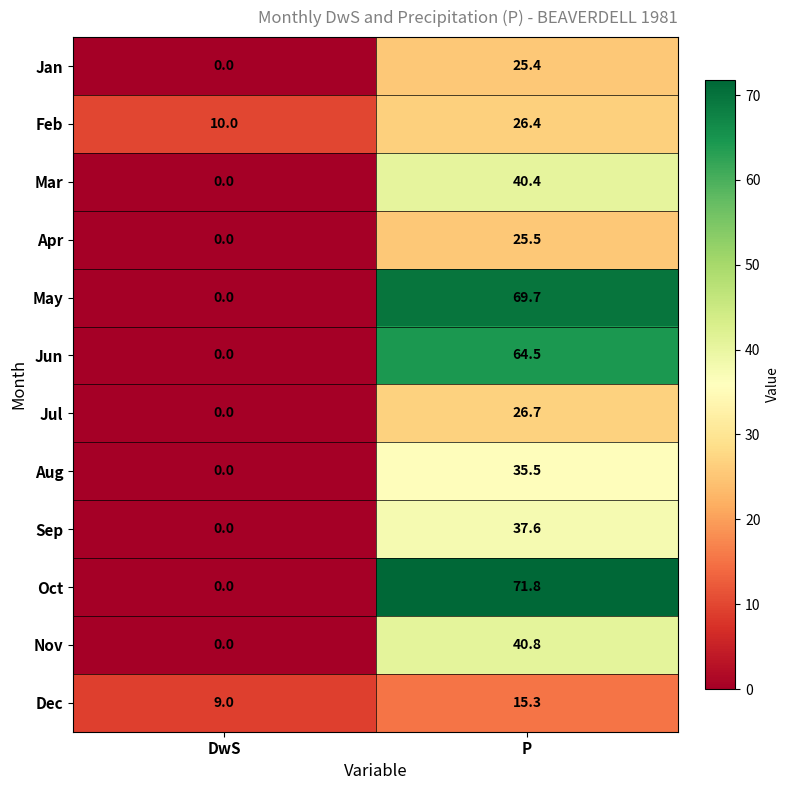

The Jul series shows 26.7 at P. True or false?

True